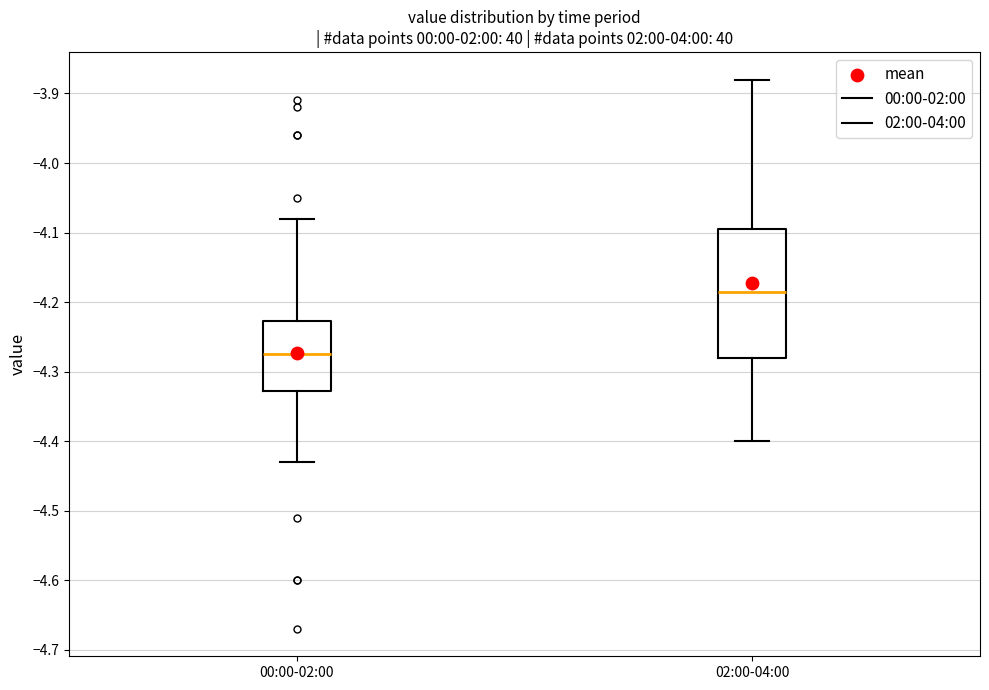

Where does the lower whisker of the box for 00:00-02:00 end on the y-axis? The values are not printed on the chart, so give them approximately, as read against the axis.

-4.43